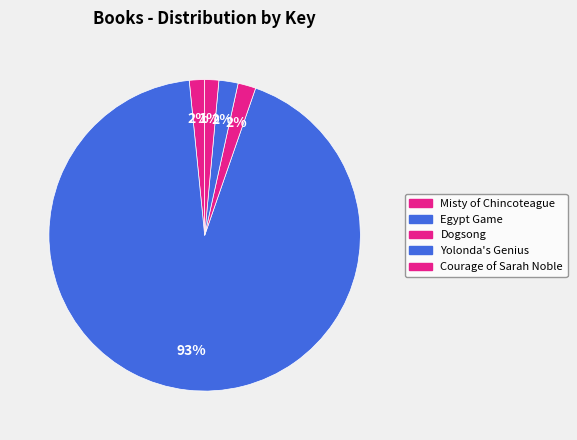

Is there a majority slice in this chart?

Yes